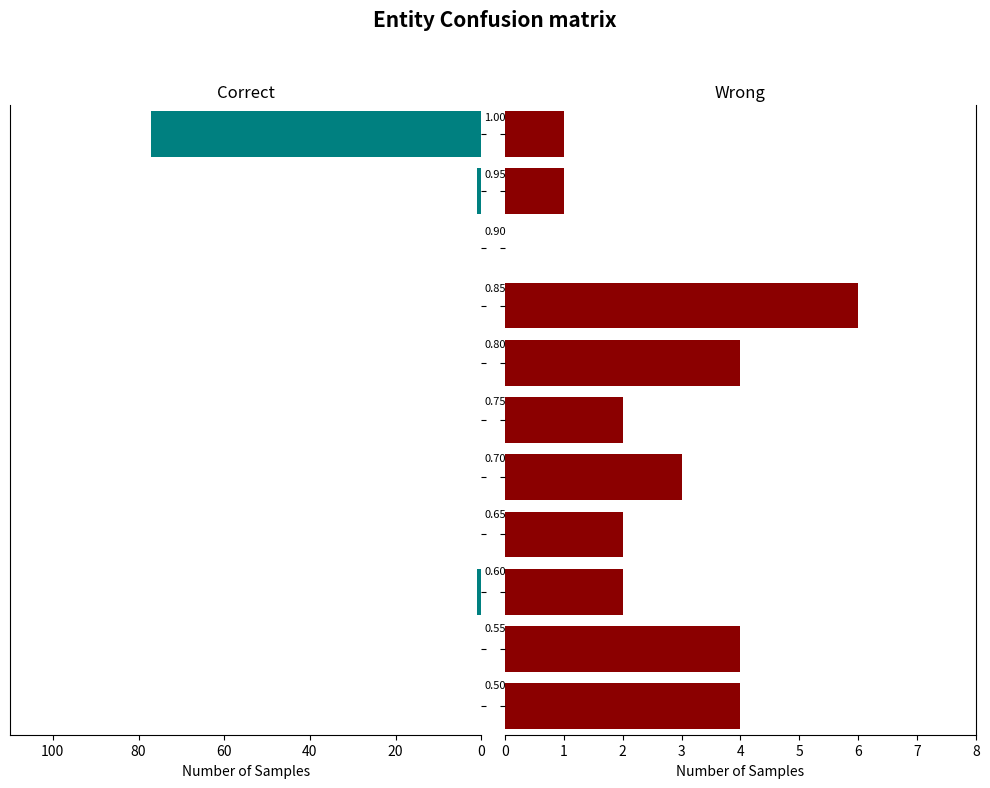

Between 80 and 9, which series saw the biggest shift?

Wrong